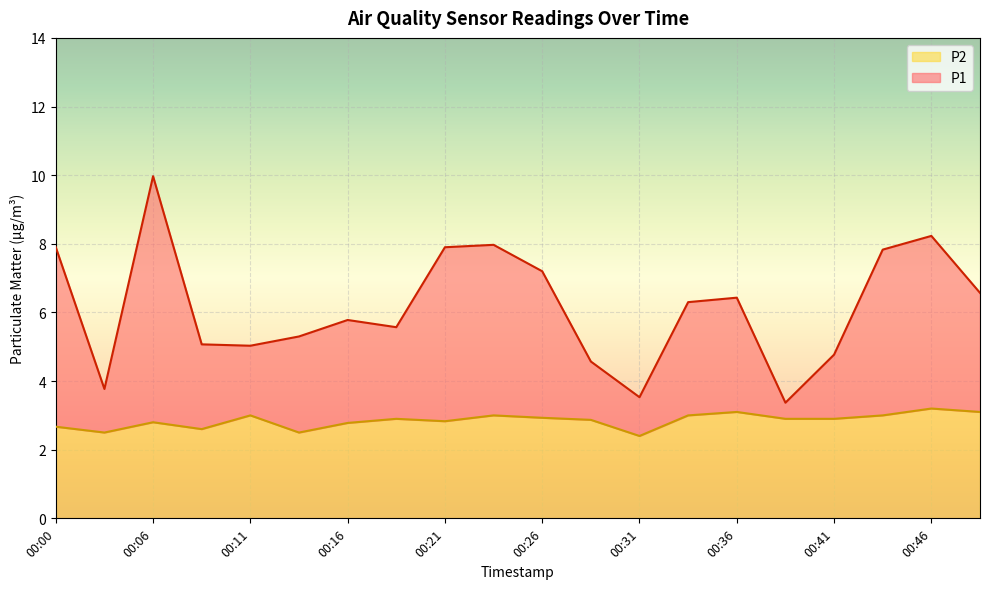

At which category is the sum across all series the highest?

00:06